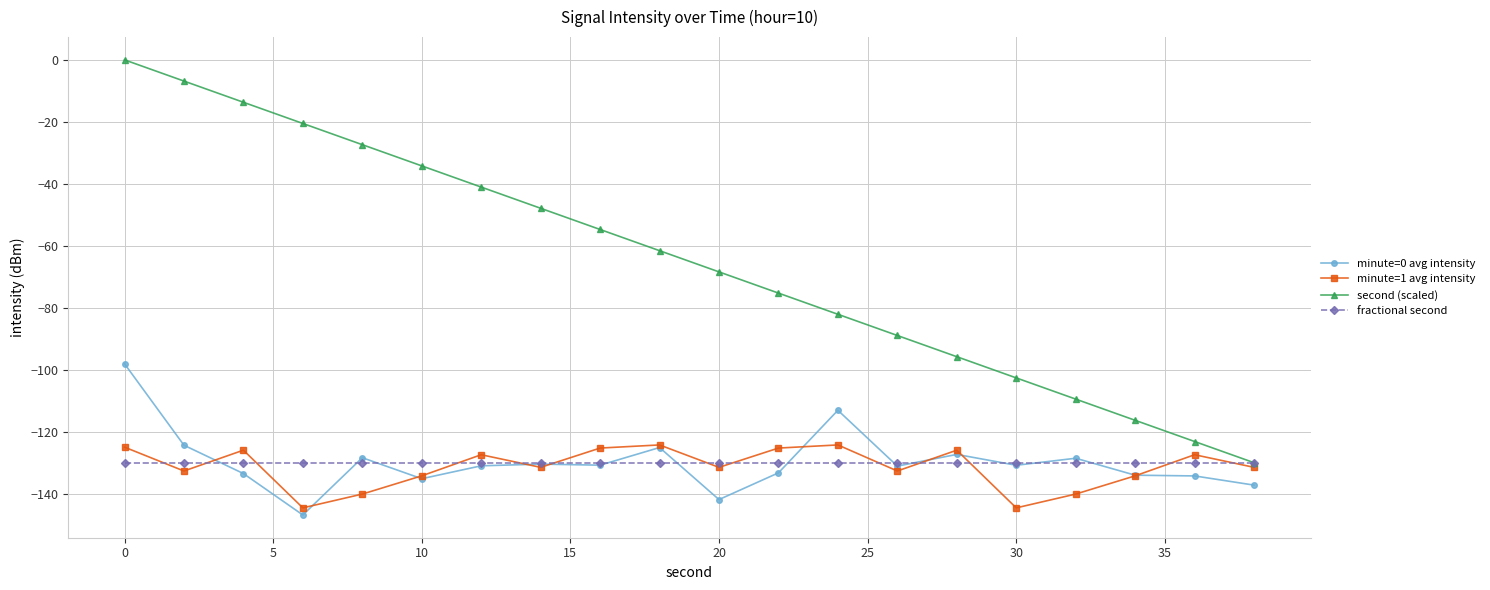

Which series has the widest spread of values?

second (scaled)